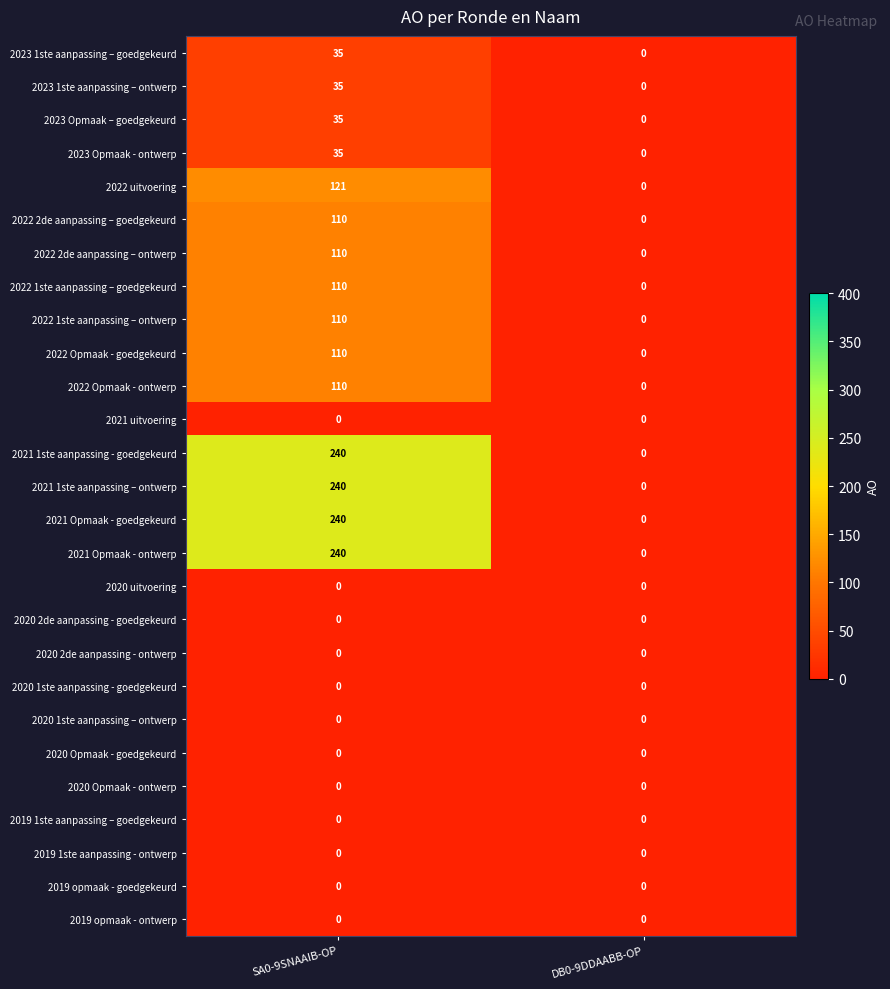

At which label is 2023 Opmaak – goedgekeurd closest to 17?

DB0-9DDAABB-OP